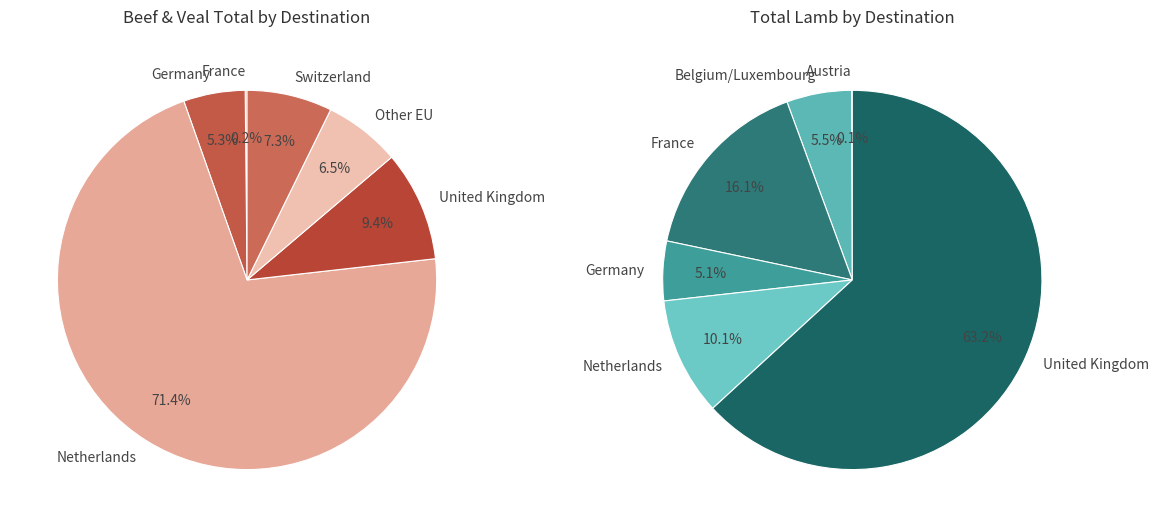

True or false: Portugal accounts for 0% of the total.

True